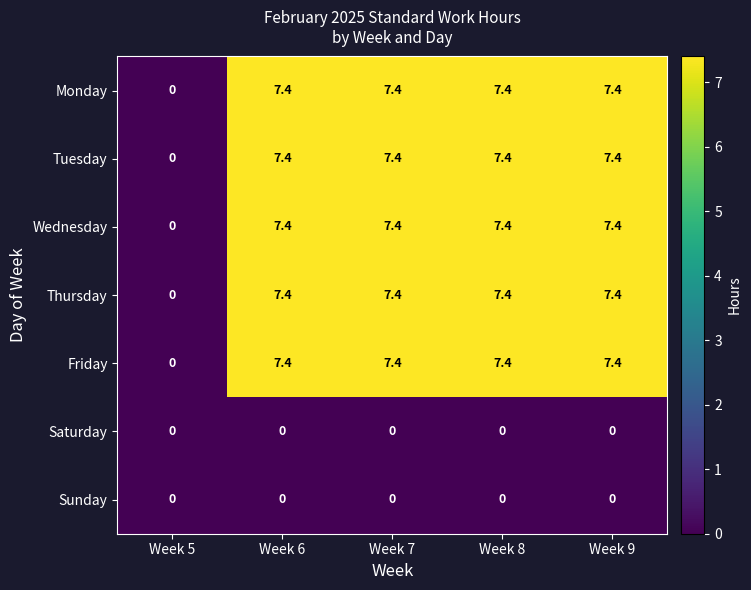

Is it true that Monday equals 2.3 at Week 8?

False